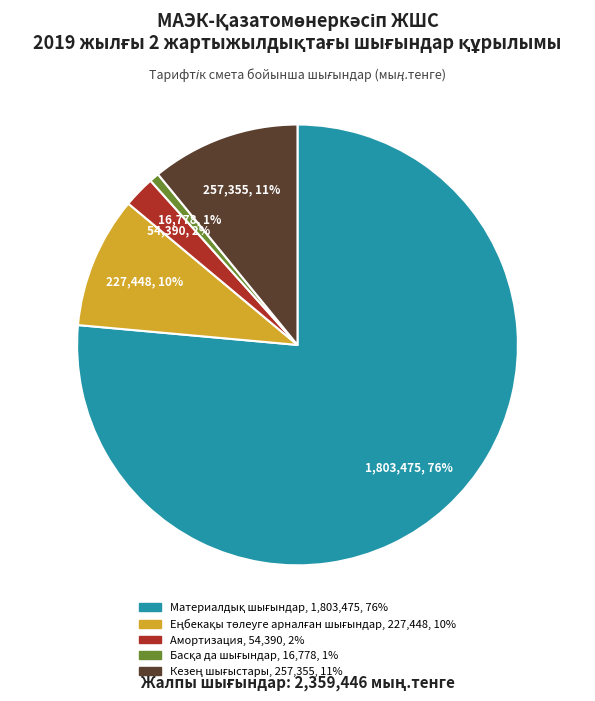

What percentage is the Амортизация slice, to the nearest percent?

2%